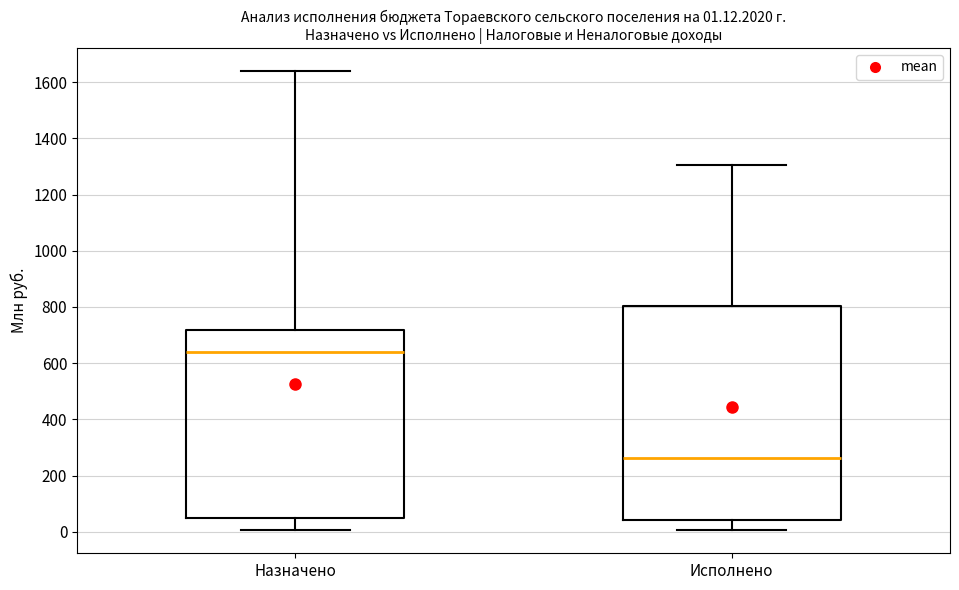

Which box's median line is the lowest?

Исполнено